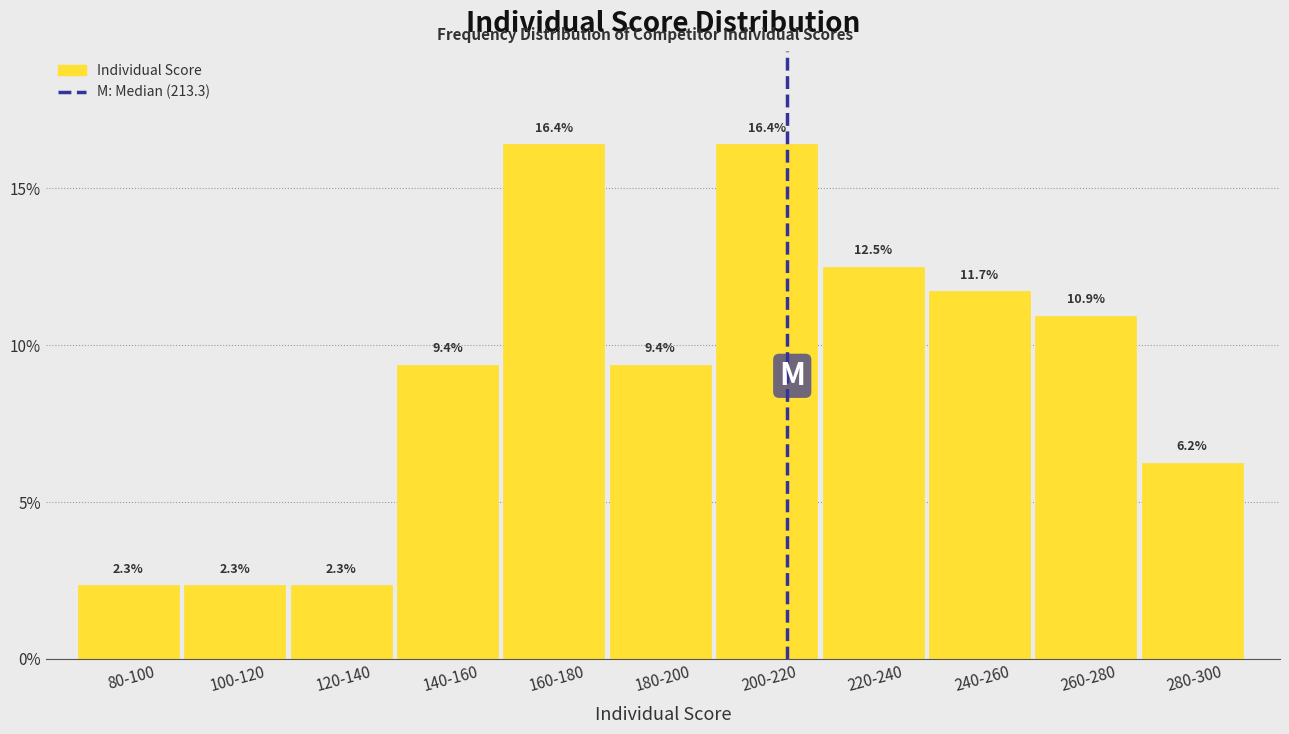

What is the average value?

9.1